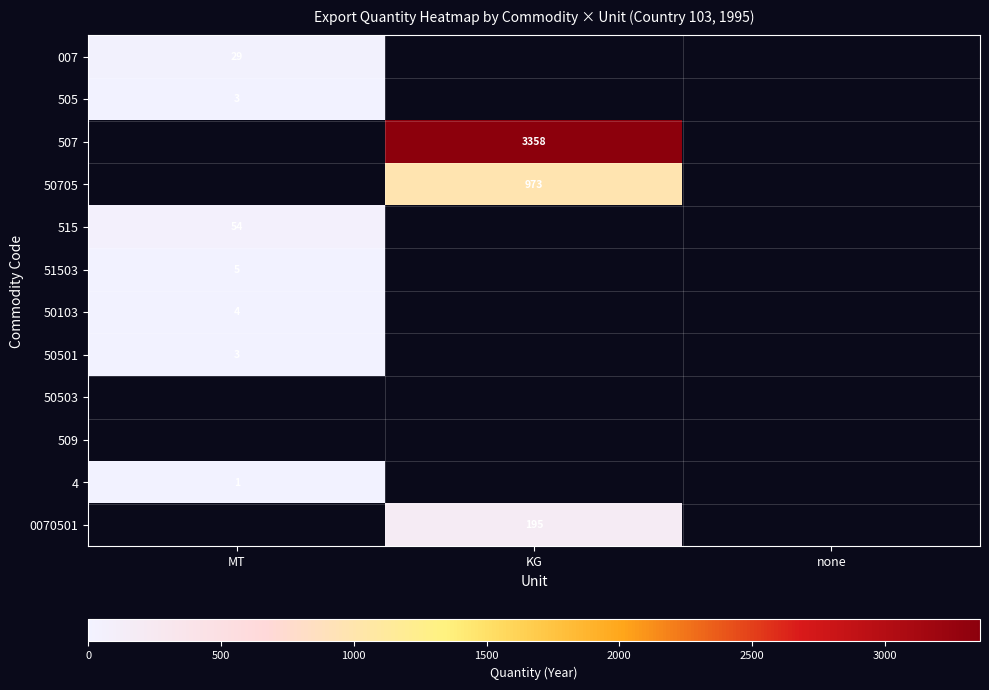

What is the smallest value displayed?

1.0